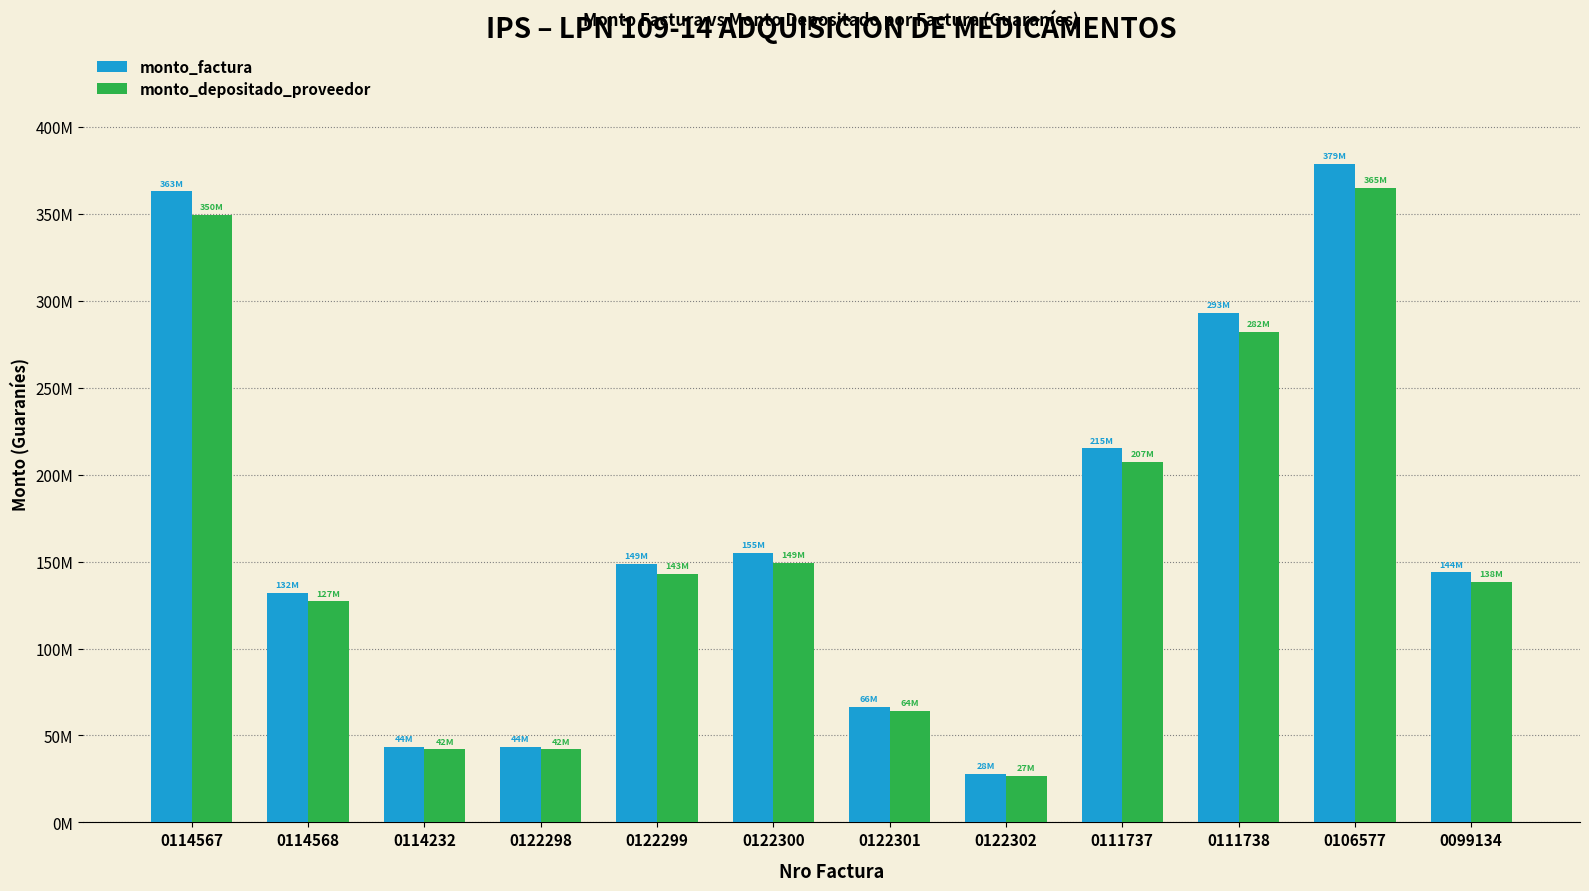

At which category is the sum across all series the highest?

0106577